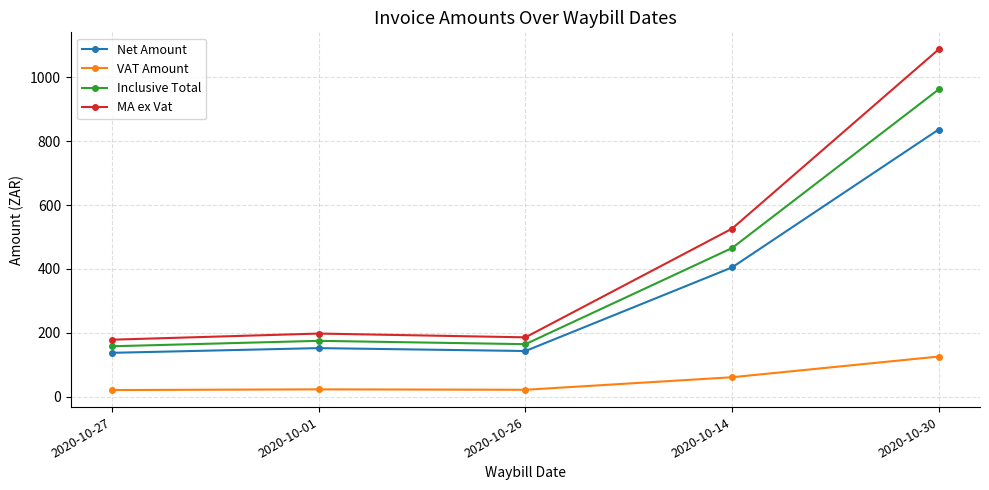

True or false: Inclusive Total and Net Amount cross at least once.

False